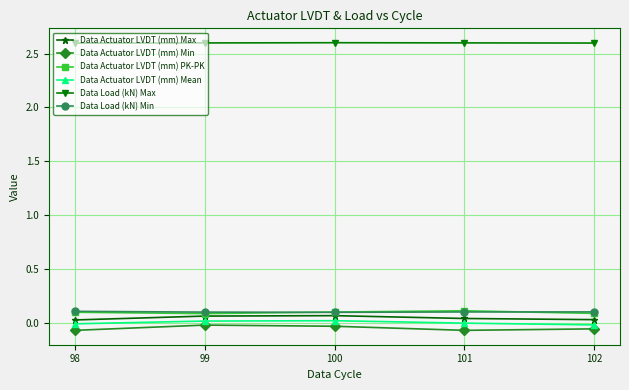

True or false: Data Load (kN) Max and Data Actuator LVDT (mm) Min intersect in this chart.

False